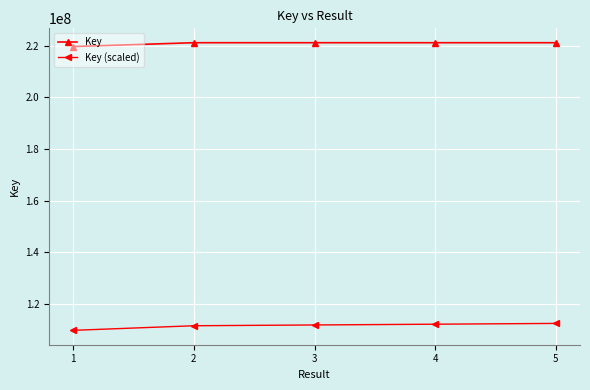

What is the difference between the maximum and minimum values in the Key series?

1481030.0